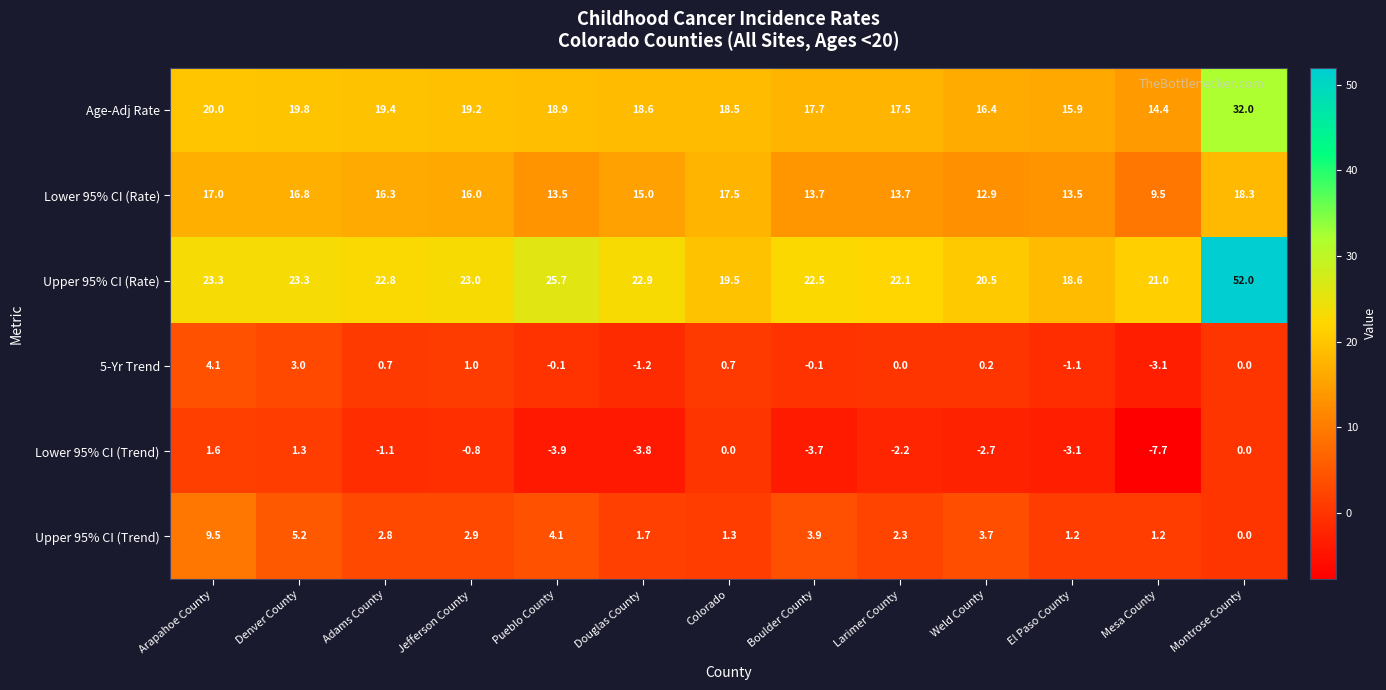

Is it true that Upper 95% CI (Trend) equals -6.2 at Montrose County?

False